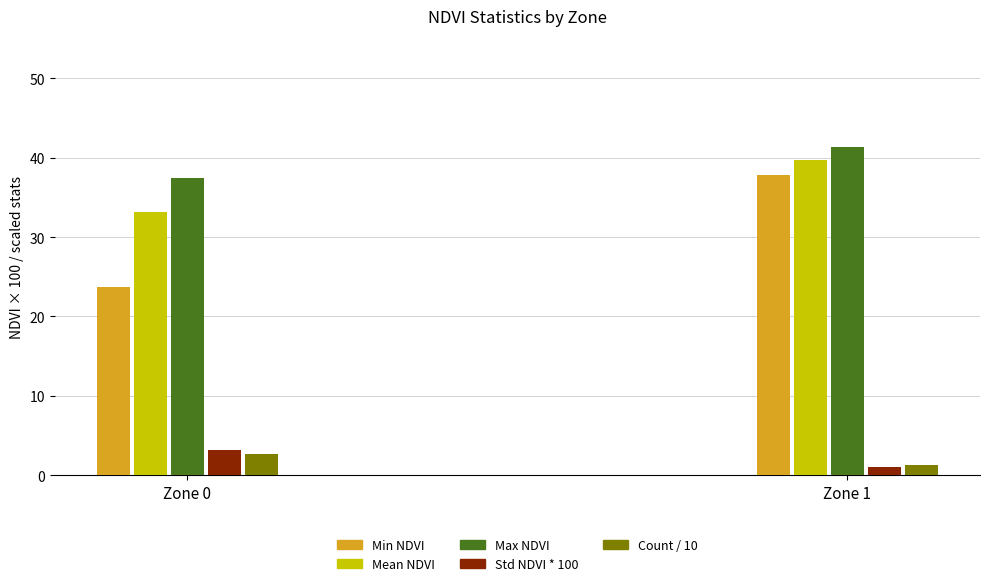

How many categories are shown in the chart?

2